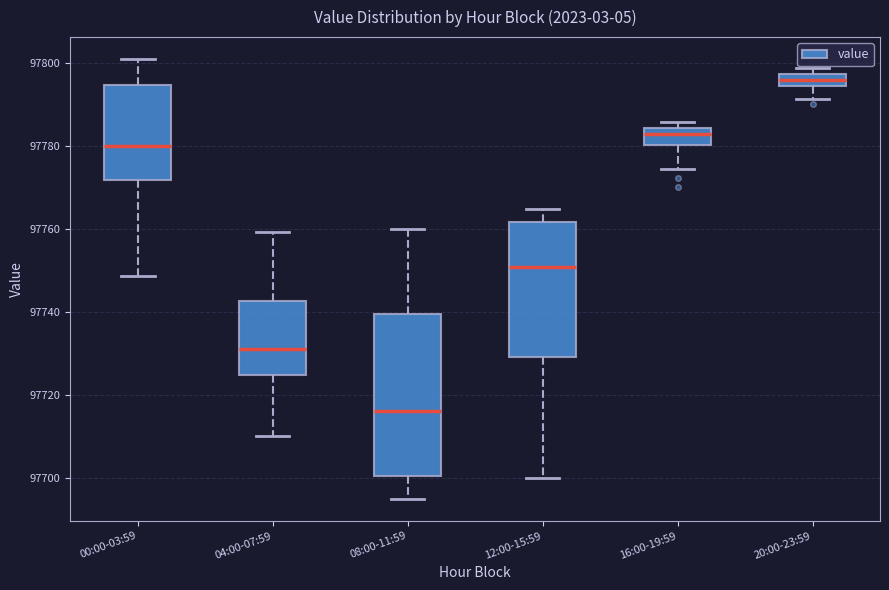

Which box has the lowest median line?

08:00-11:59